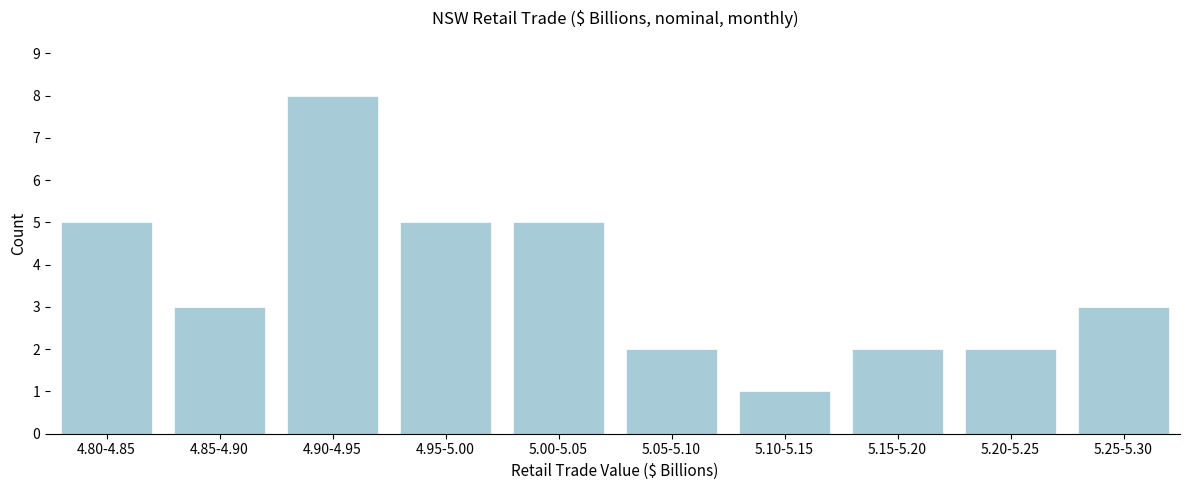

Reading left to right, list all the values displayed in this chart.

4.80-4.85=5	4.85-4.90=3	4.90-4.95=8	4.95-5.00=5	5.00-5.05=5	5.05-5.10=2	5.10-5.15=1	5.15-5.20=2	5.20-5.25=2	5.25-5.30=3